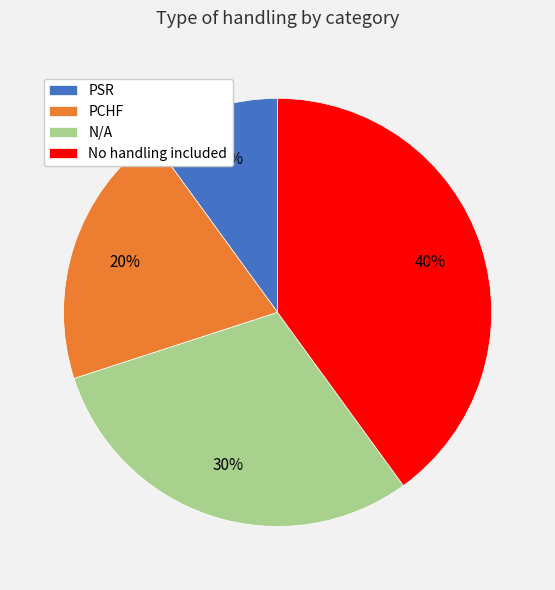

Is there a majority slice in this chart?

No